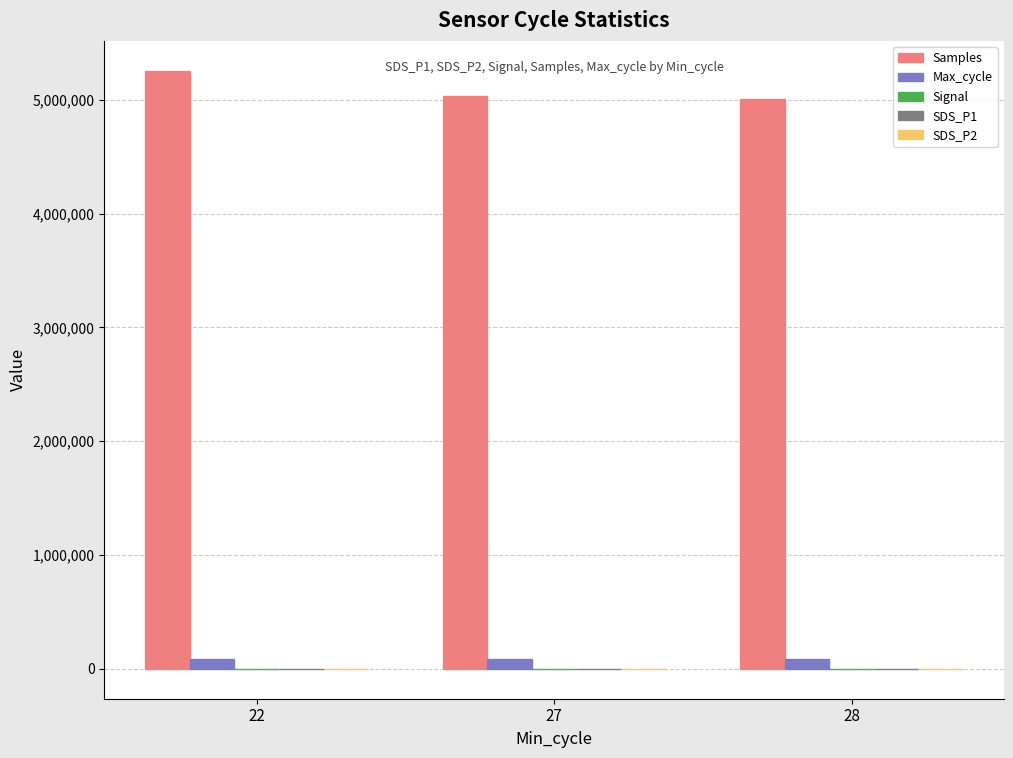

What is the maximum value for Samples?

5256039.7